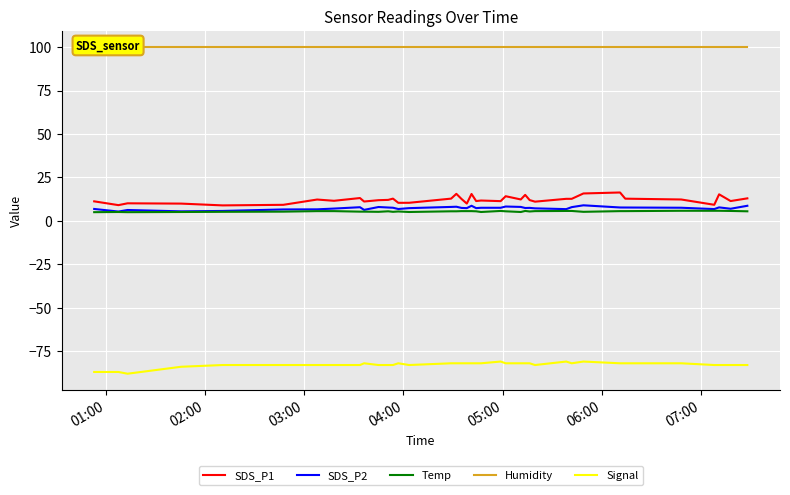

What is the minimum value for Signal?

-88.0